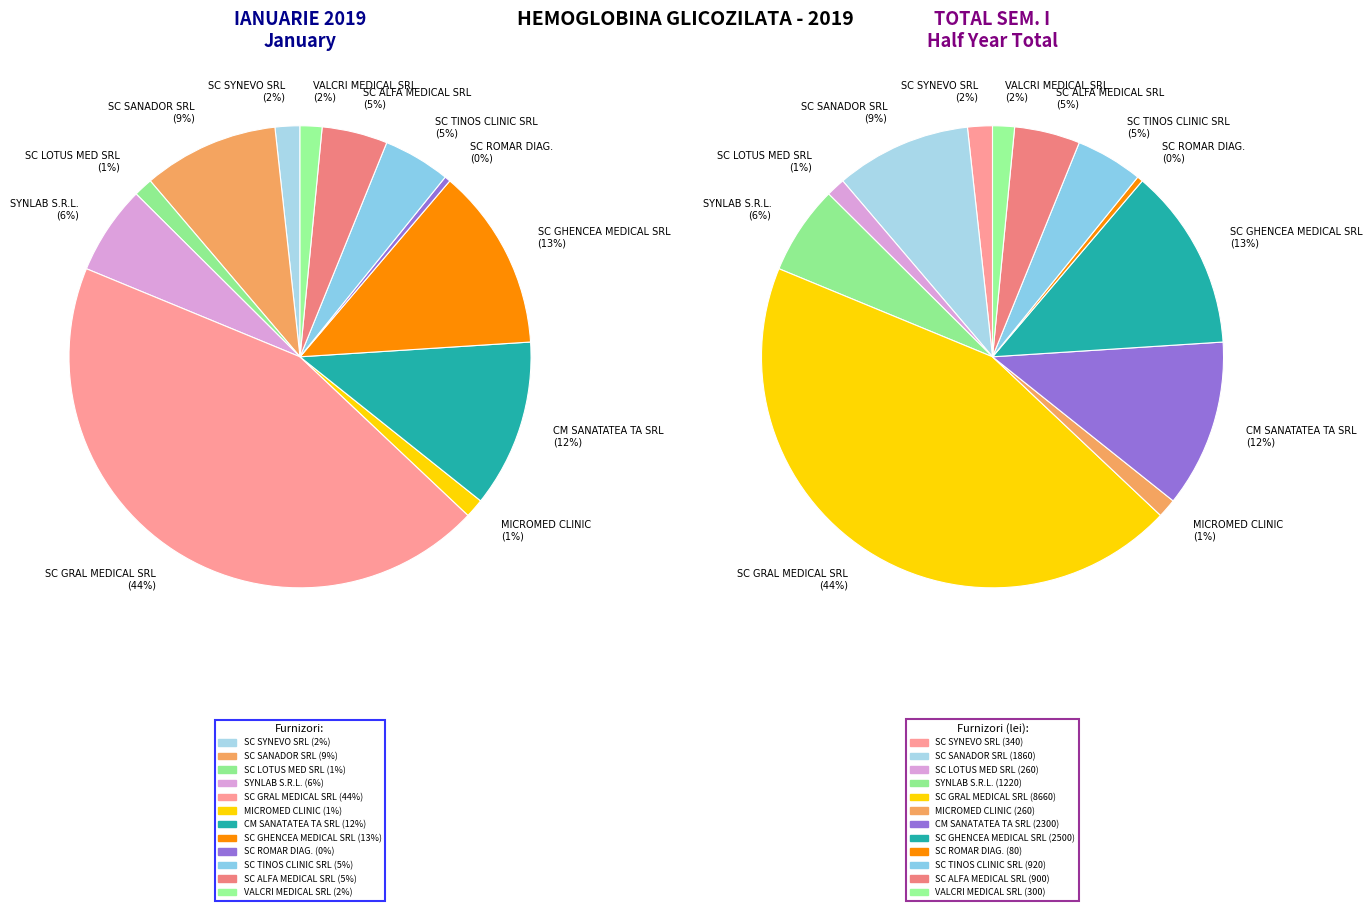

What is the change in value from SC LOTUS MED SRL to SC GHENCEA MEDICAL SRL?

+2240